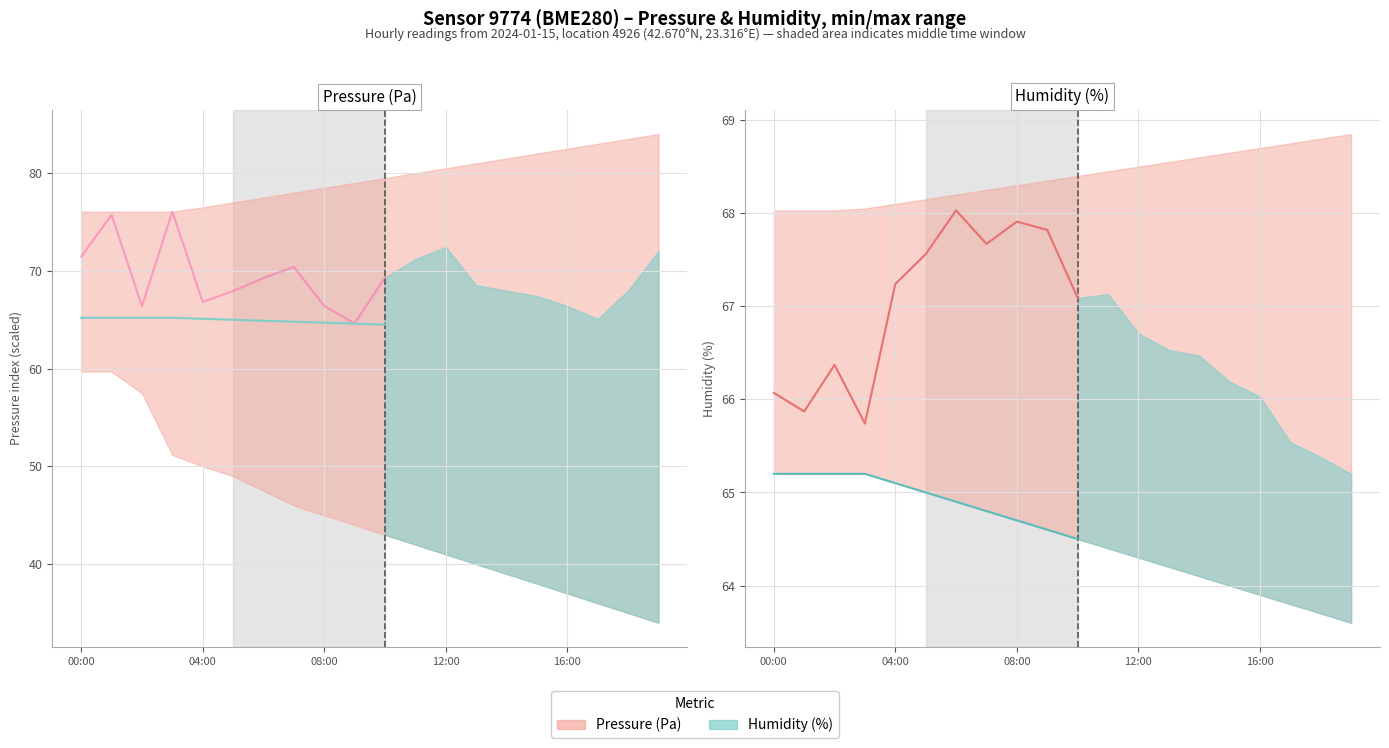

True or false: Humidity lower and Pressure cross at least once.

False